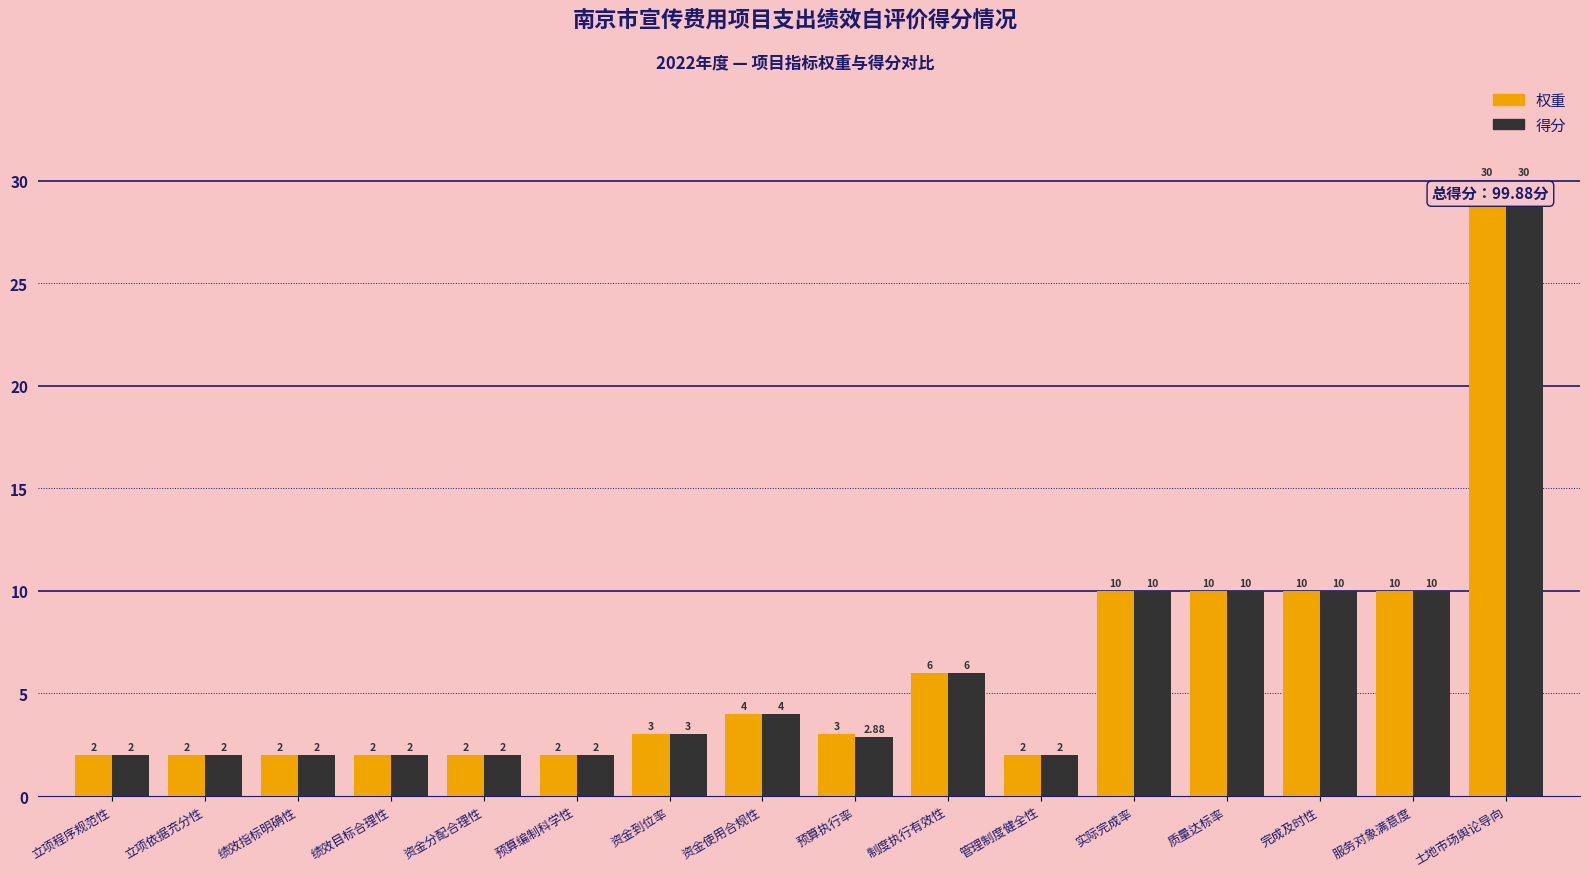

How many bars are there in each group?

2